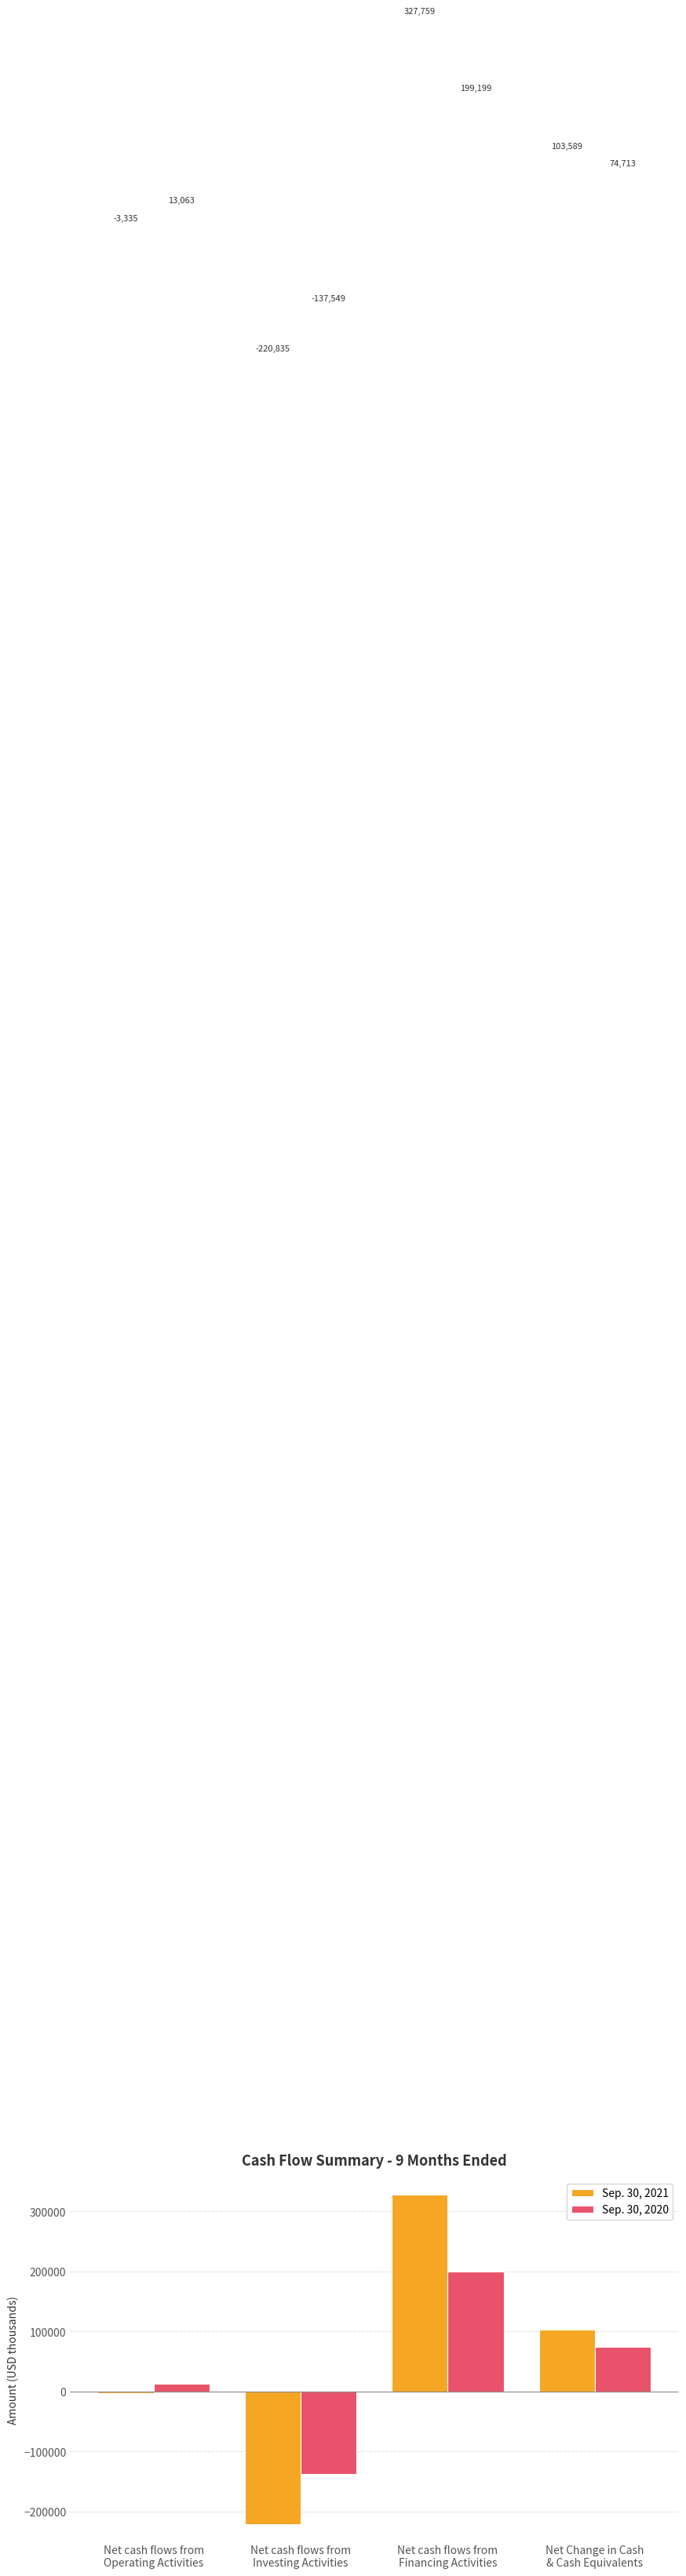

Which series has the largest total across all categories?

Sep. 30, 2021